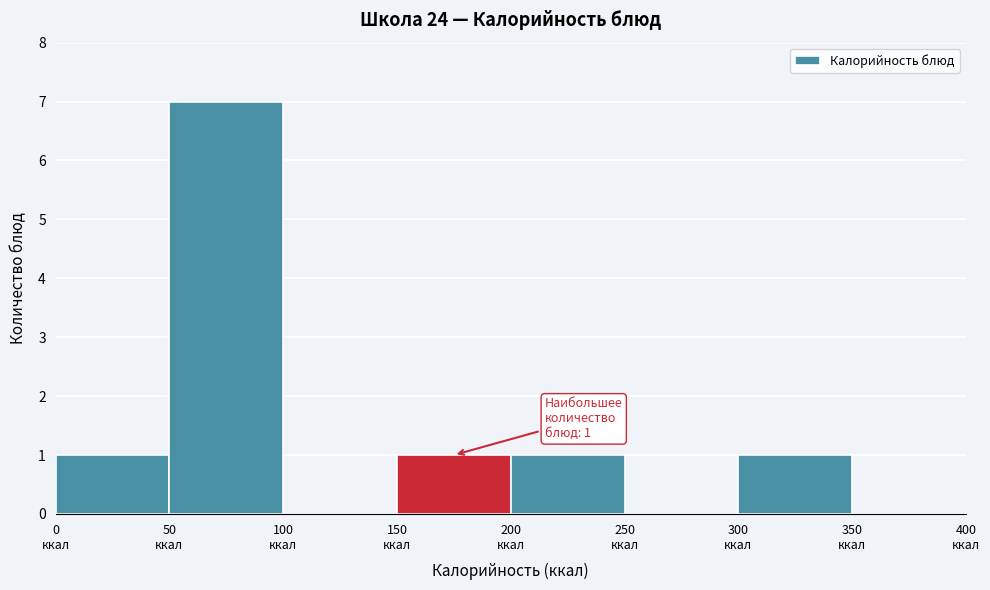

Over which range of the x-axis is the bar tallest?

50 to 100